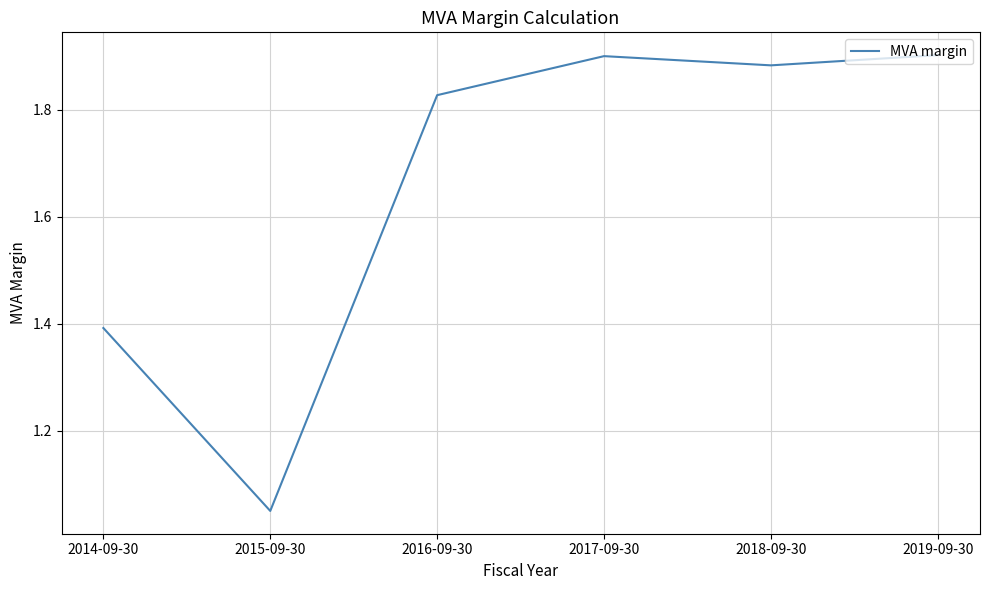

Which category has the lowest value across all series?

2015-09-30